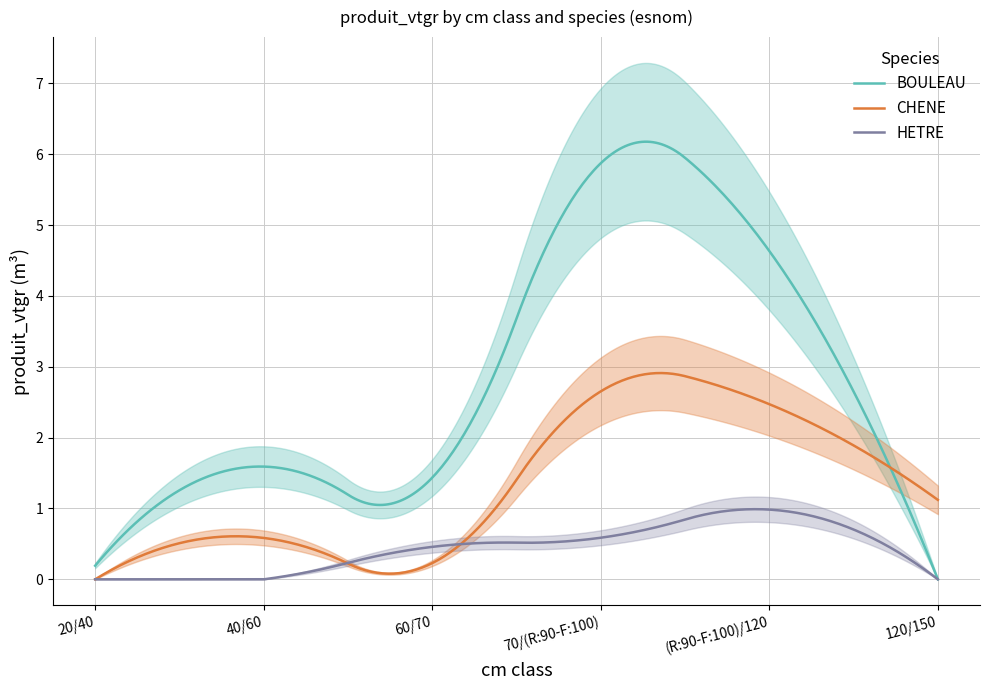

True or false: CHENE has more than 1 points higher than both neighbors.

True